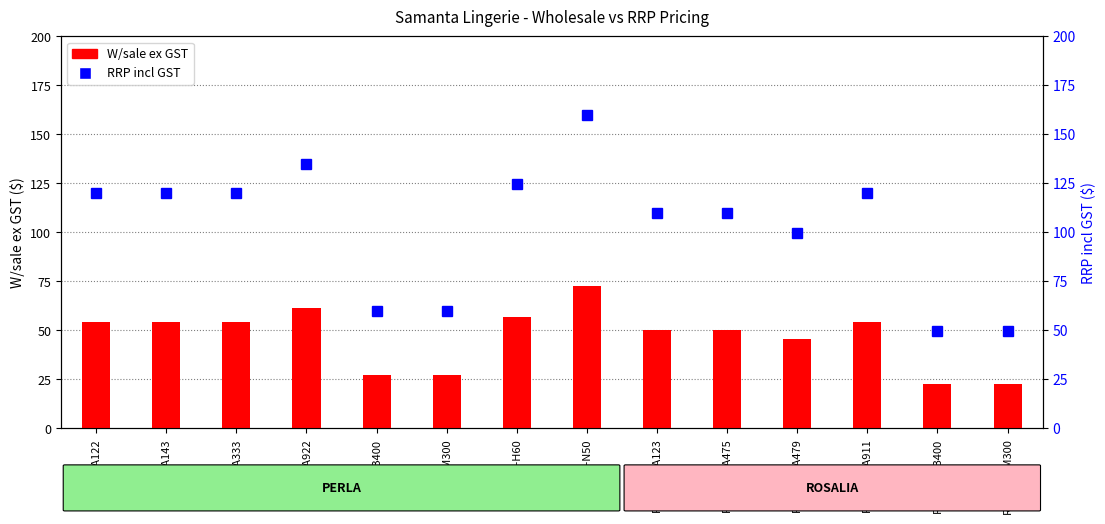

What is the label of the 14th bar from the right?

PERLA-A122